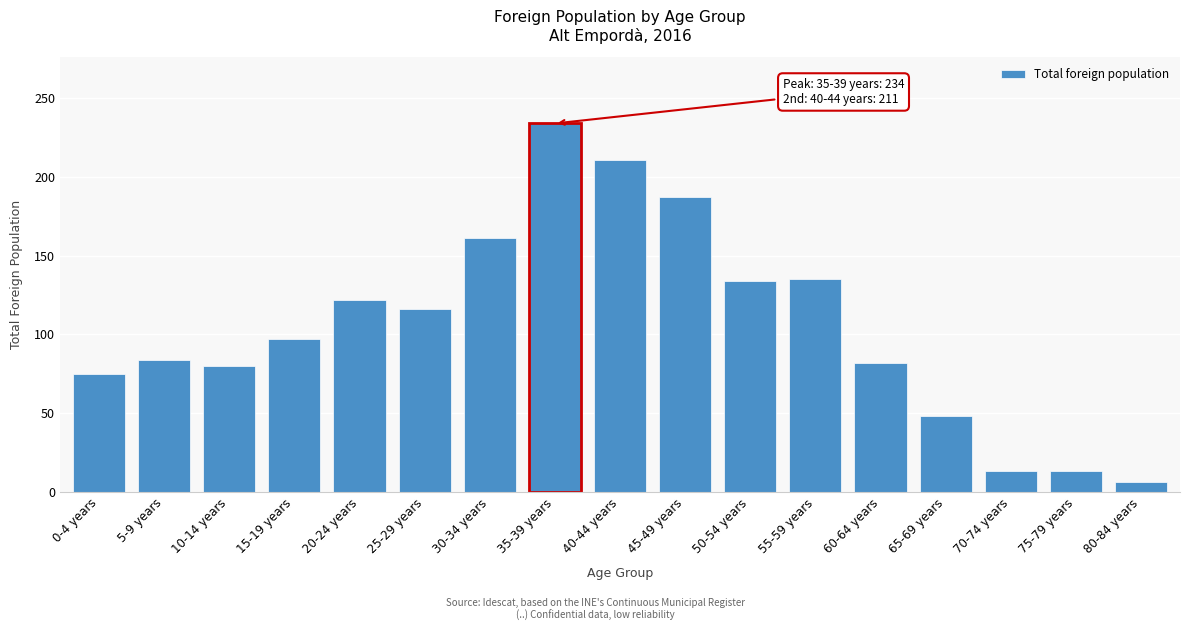

What is the label of the 9th bar from the left?

40-44 years